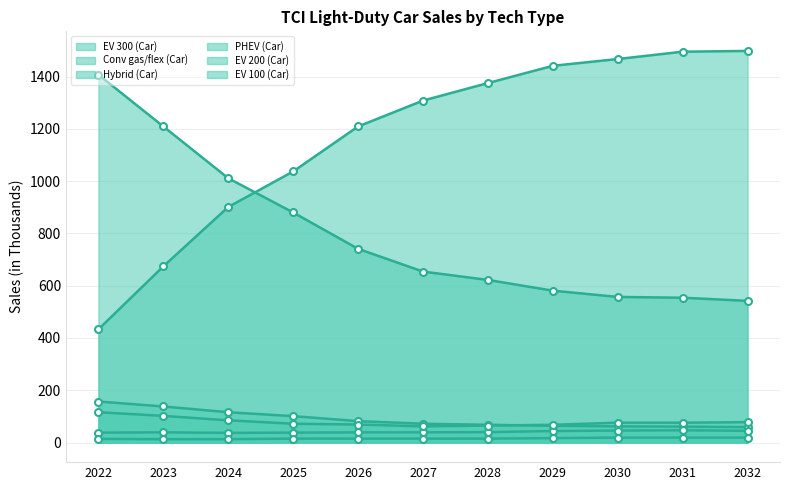

At which category does PHEV (Car) reach its first local peak?

2023